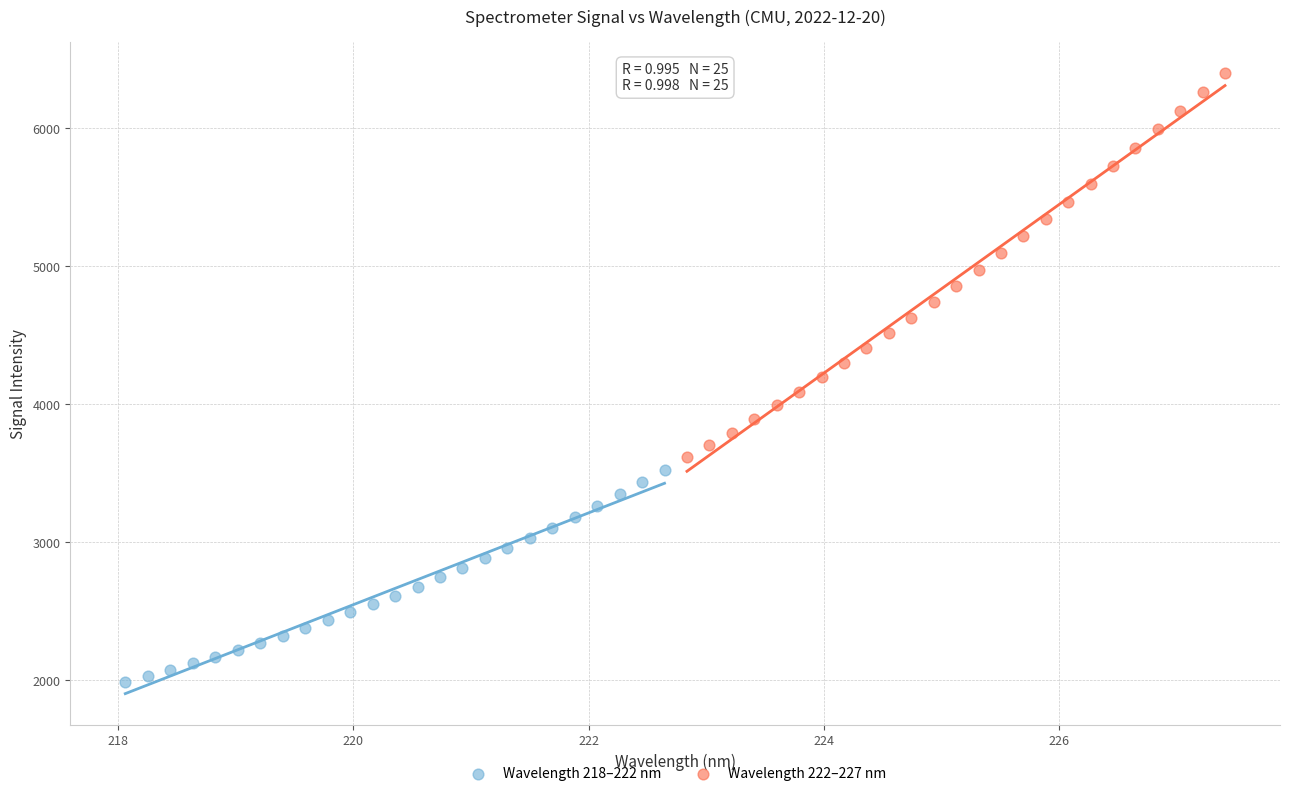

Which series reaches the maximum Y coordinate?

Wavelength 222–227 nm